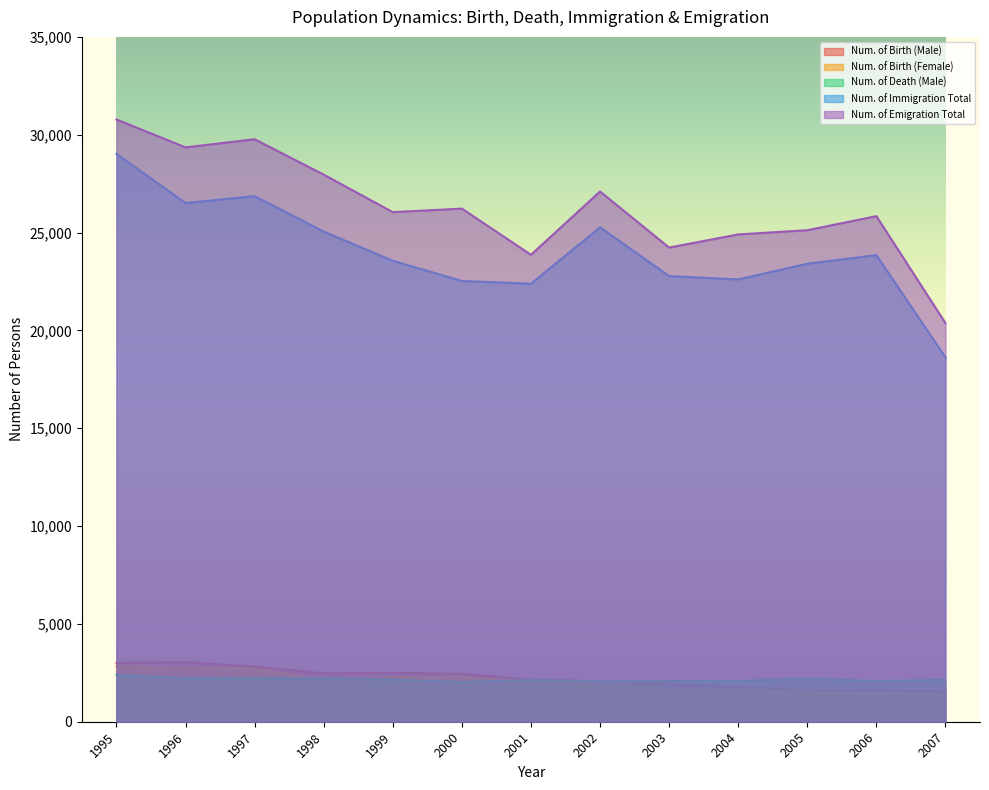

Which series changed the most between 1997 and 1999?

Num. of Emigration Total